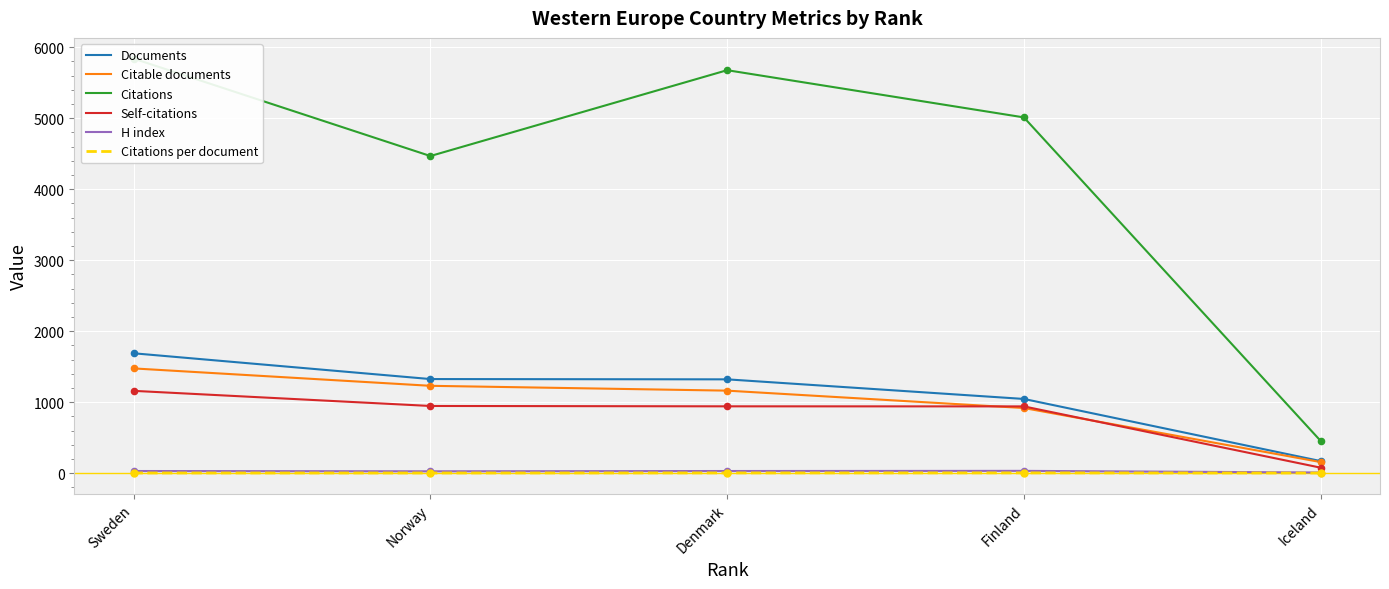

Is the value of Citations at Finland greater than the value of Self-citations at Norway?

Yes